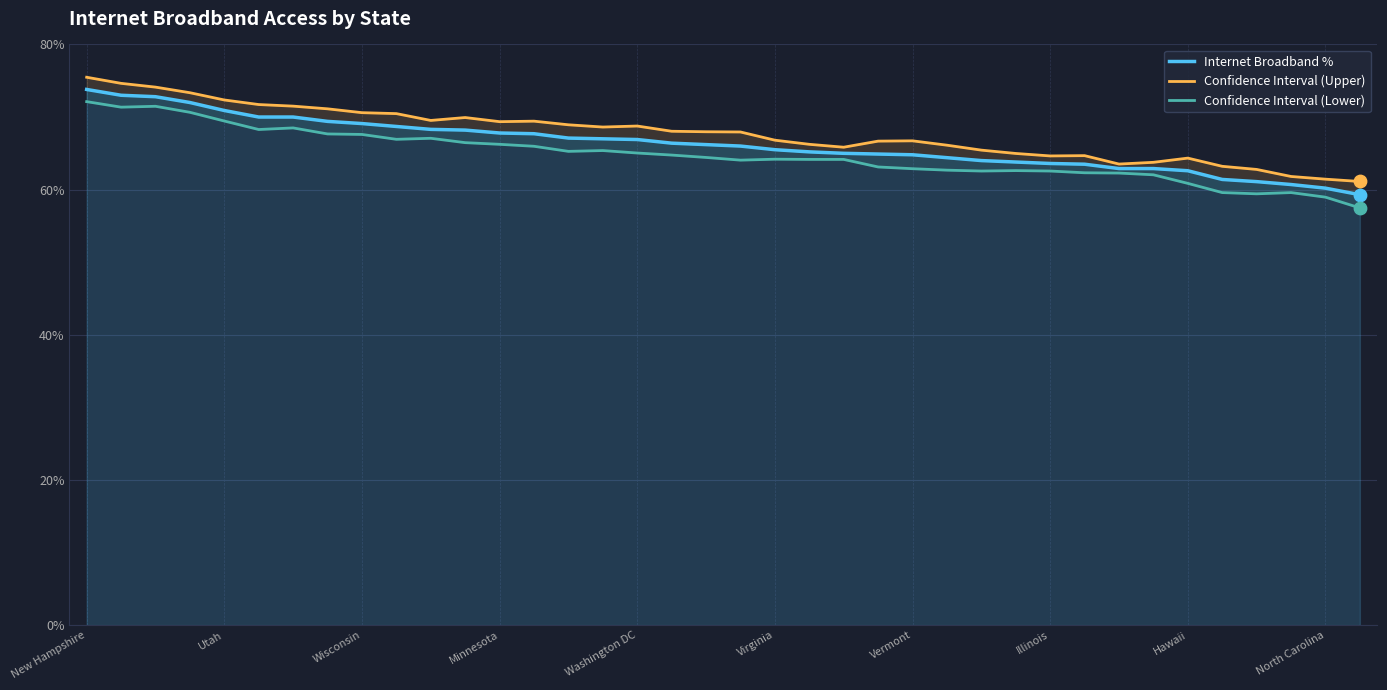

Which series reaches the maximum Y coordinate?

Confidence Interval (Upper)